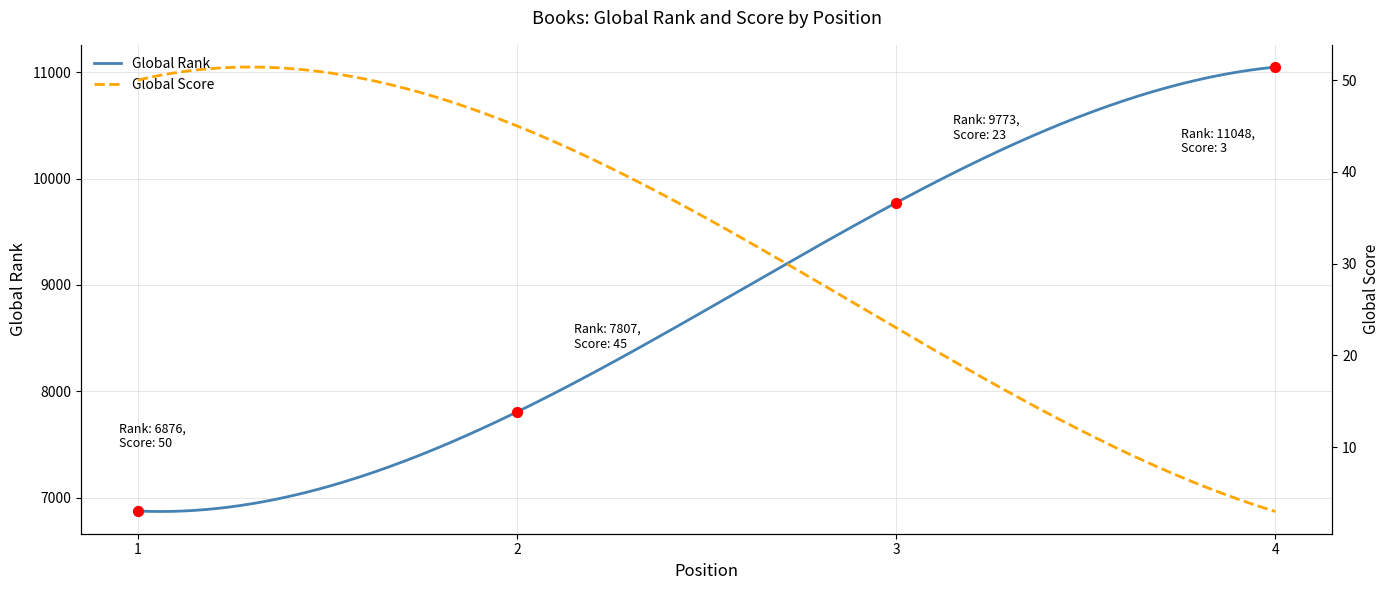

Between 4 and 1, which is larger?

4